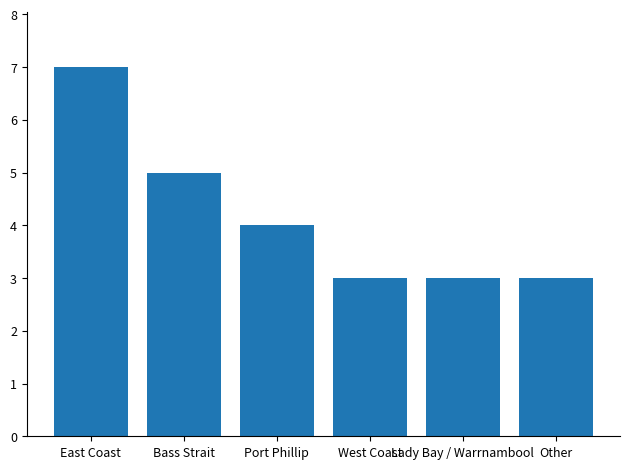

What position from the right is West Coast?

3